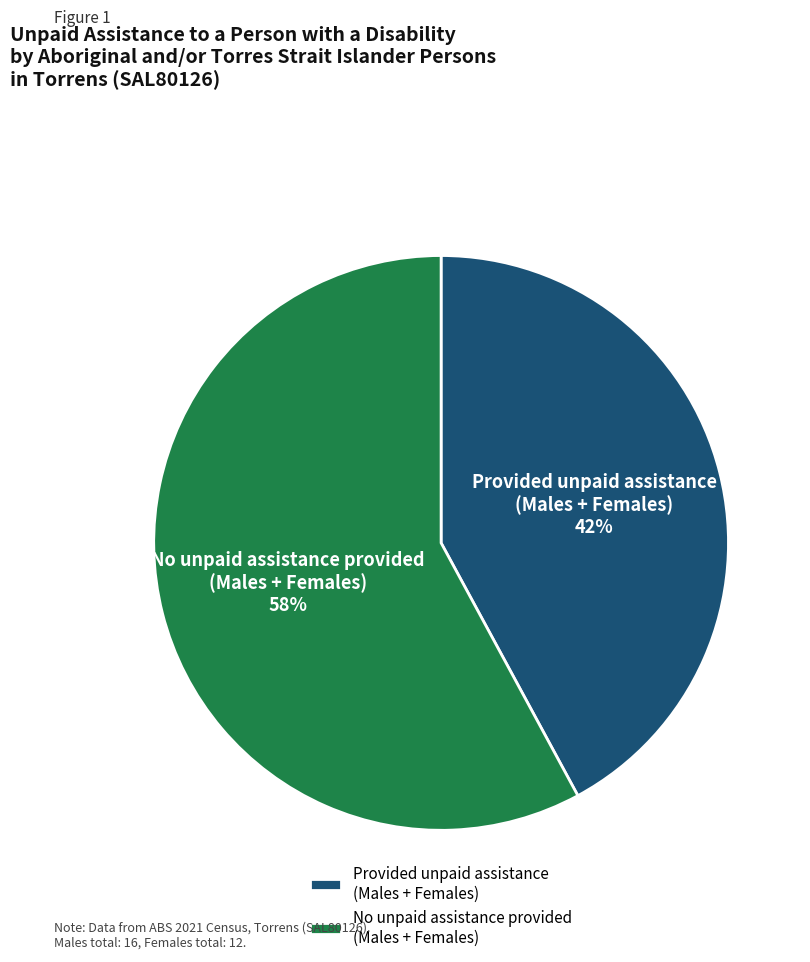

The Provided unpaid assistance (Males + Females) slice represents 32% of the pie. True or false?

False